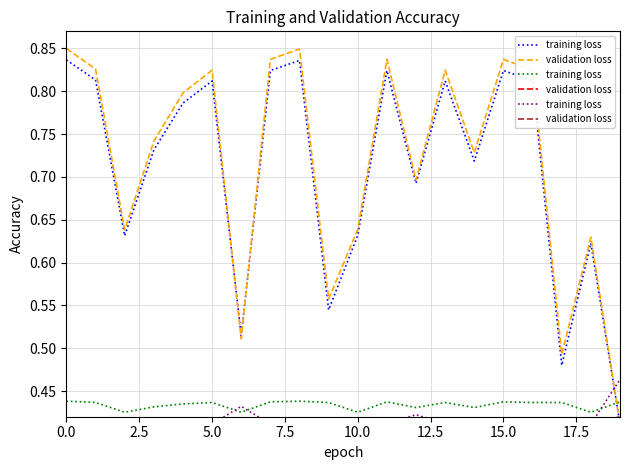

Does the chart display data point markers on the line(s)?

No